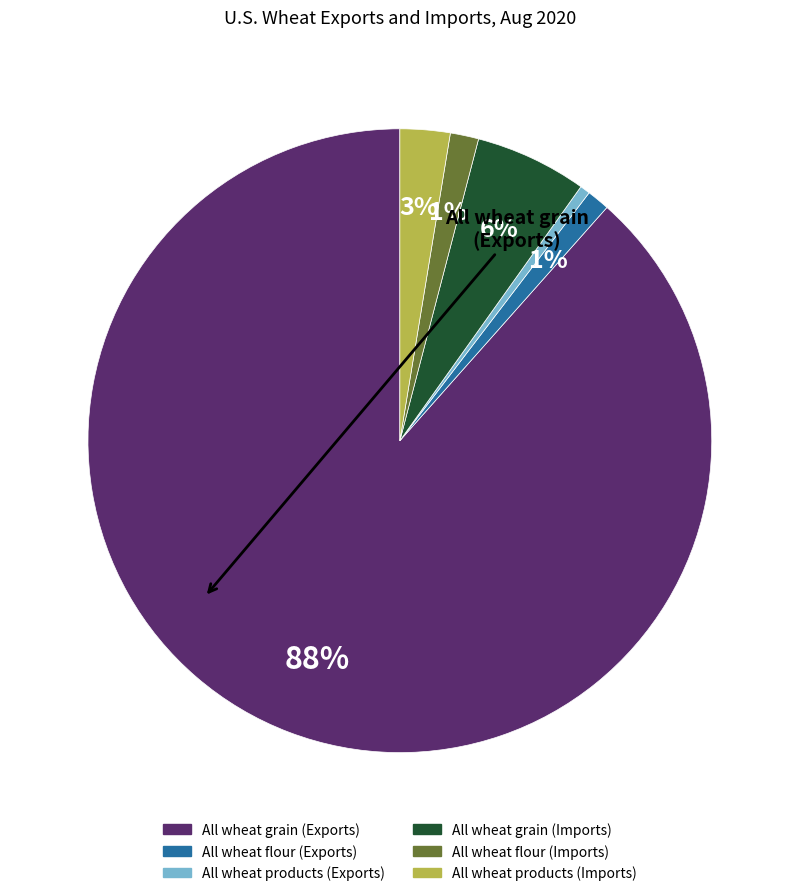

Is it true that All wheat flour (Imports) is 1% of the pie?

True